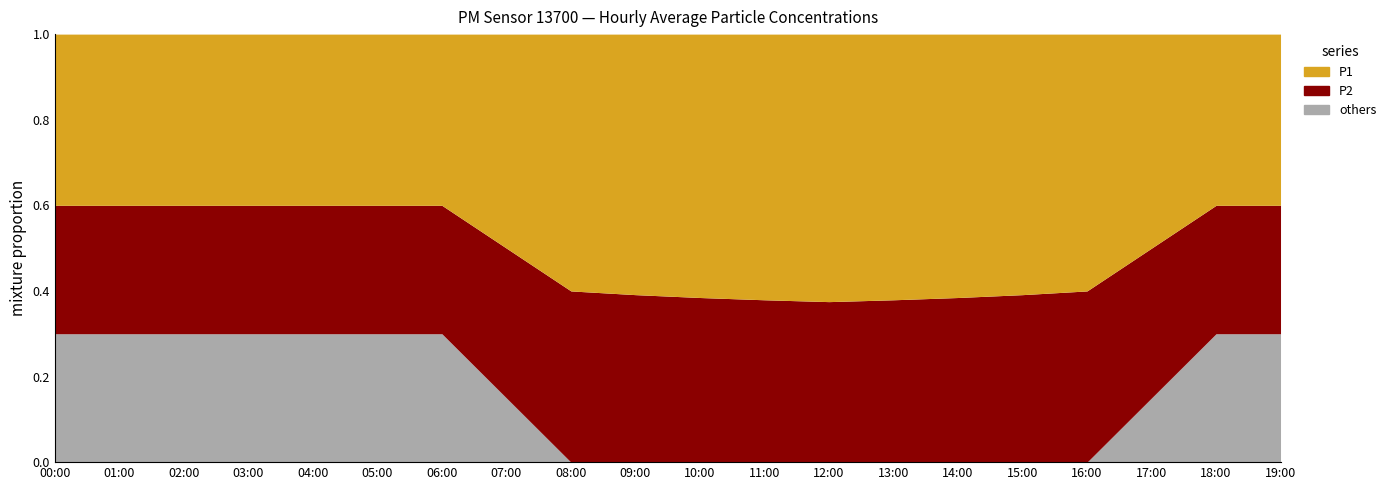

What is the label of the 10th point from the right?

10:00